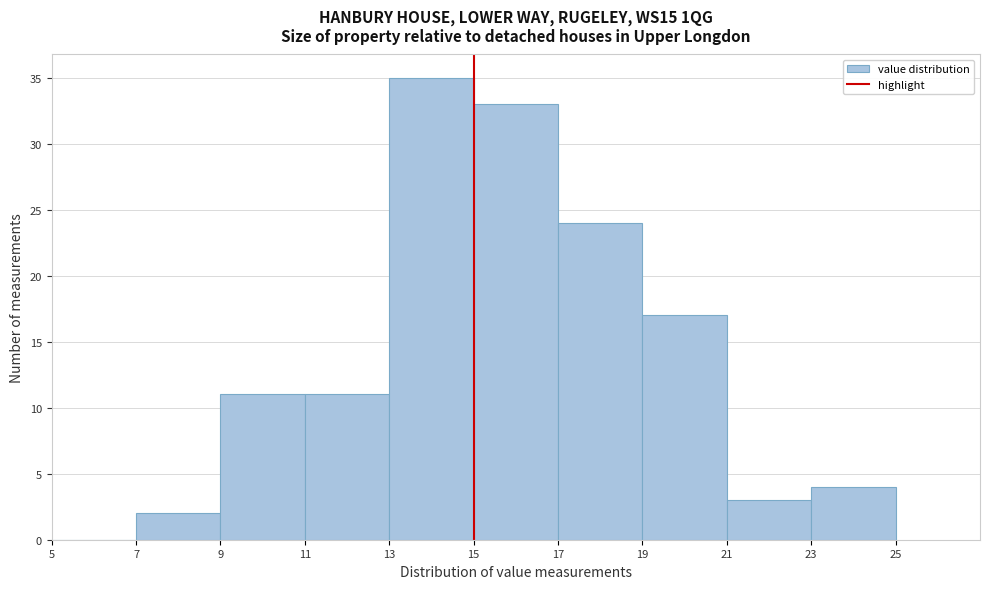

Over which range of the x-axis is the bar tallest?

13 to 15